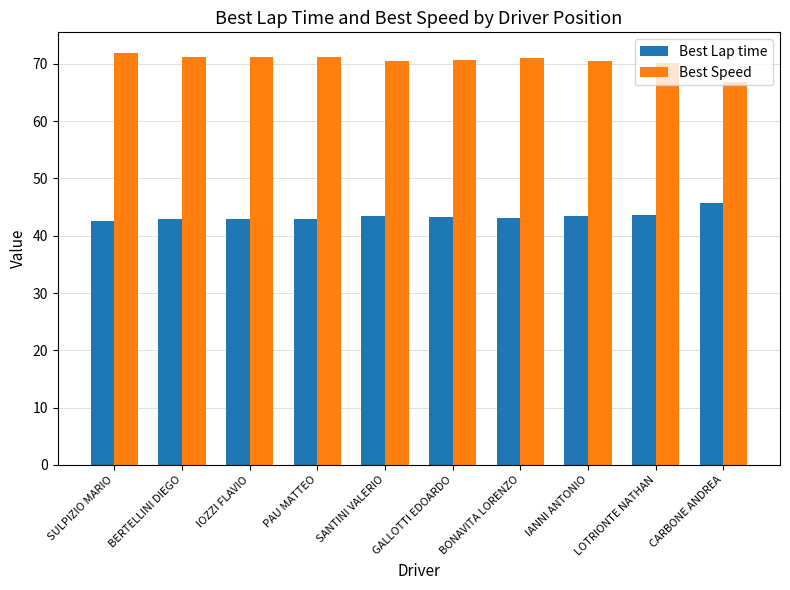

What is the difference between the second highest and second lowest values in the Best Lap time series?

0.7